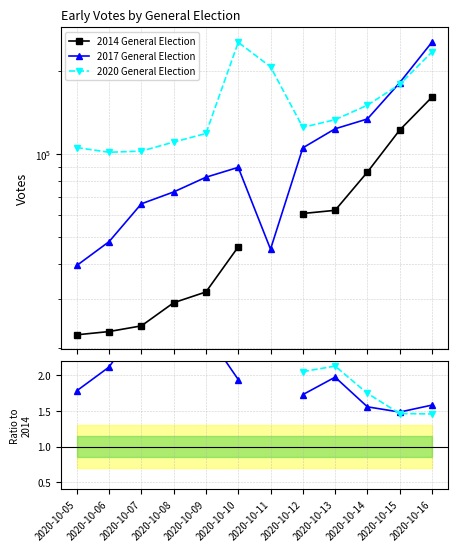

At which category is the sum across all series the highest?

2020-10-16